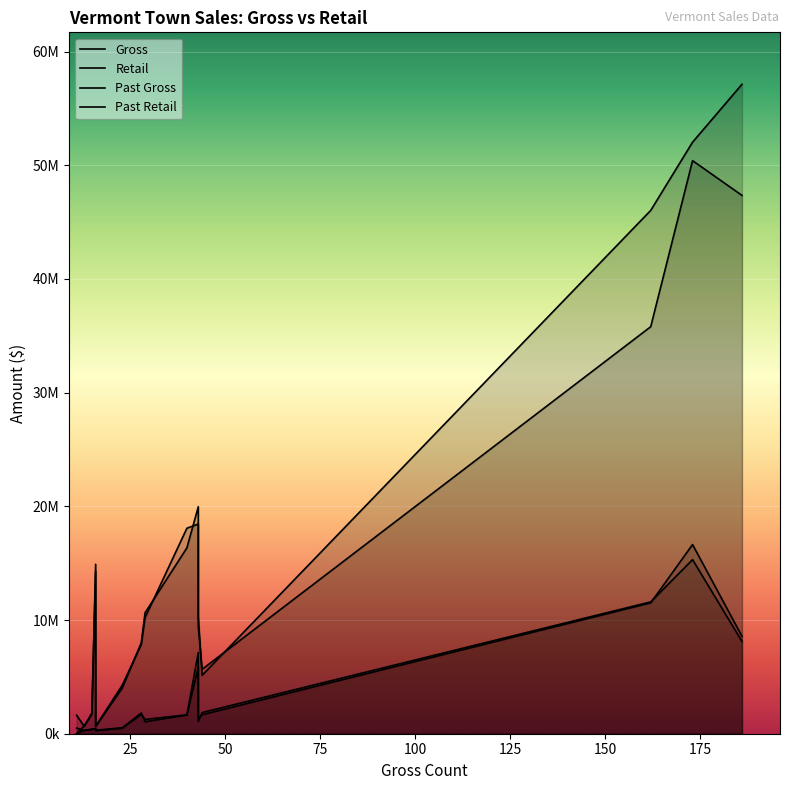

What is the value of the Past Gross point at the 15th from the left?

648220.1